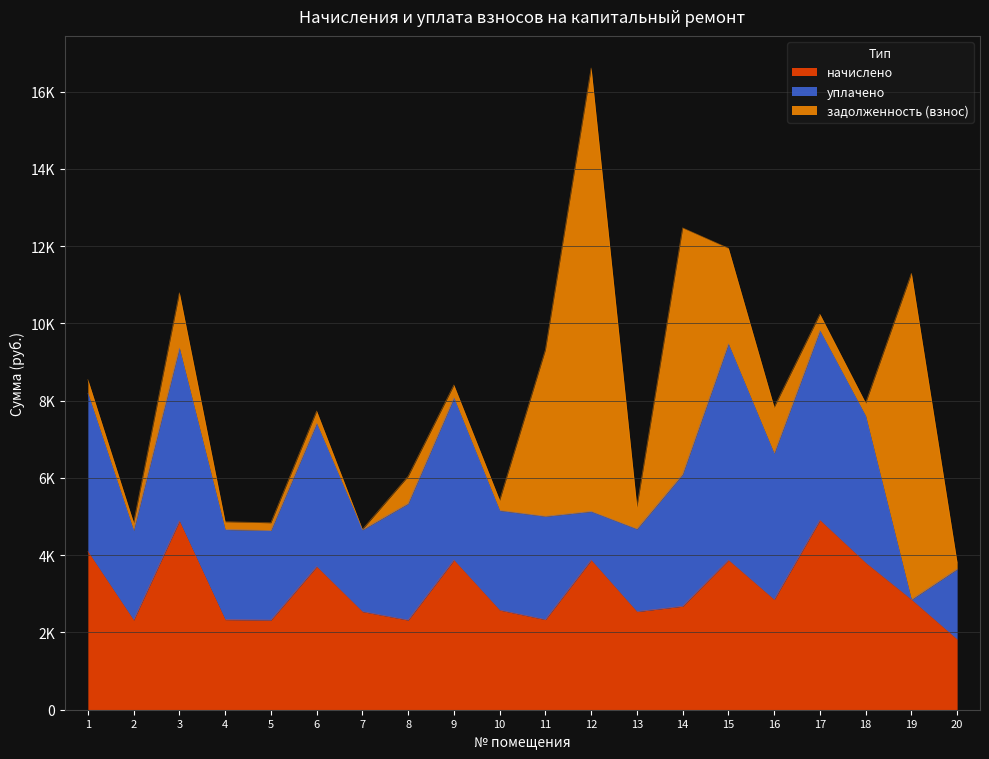

The value of начислено at 15 is 1522.8. True or false?

False